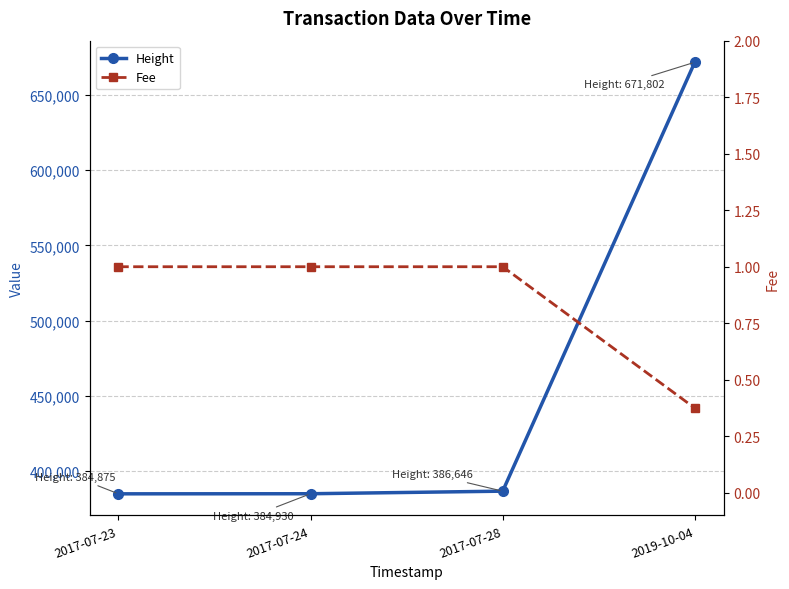

What are all the series names shown in the legend?

Height, Fee